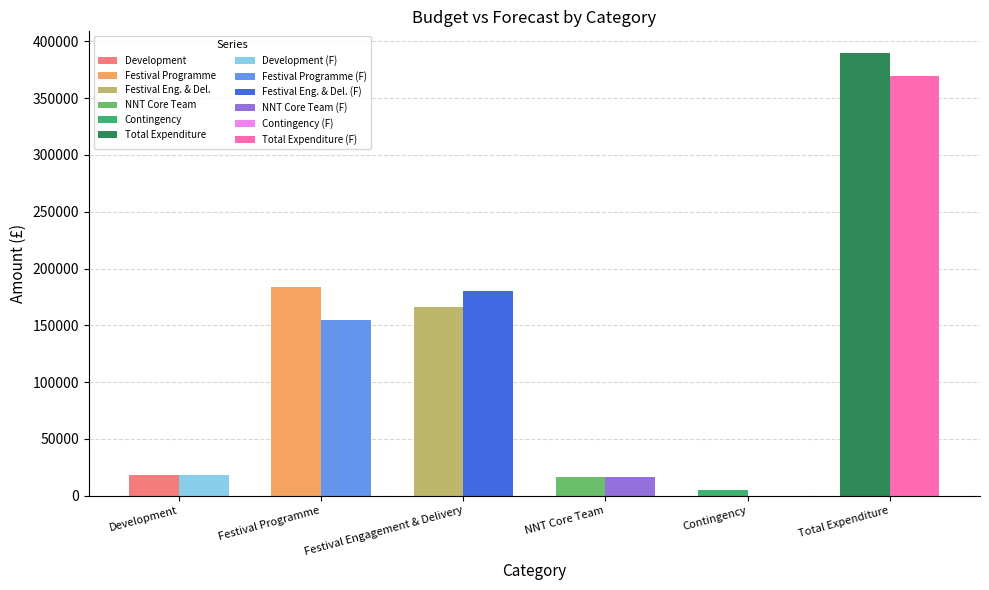

True or false: Festival Engagement & Delivery has a value of 180094.8 at FORECAST.

True